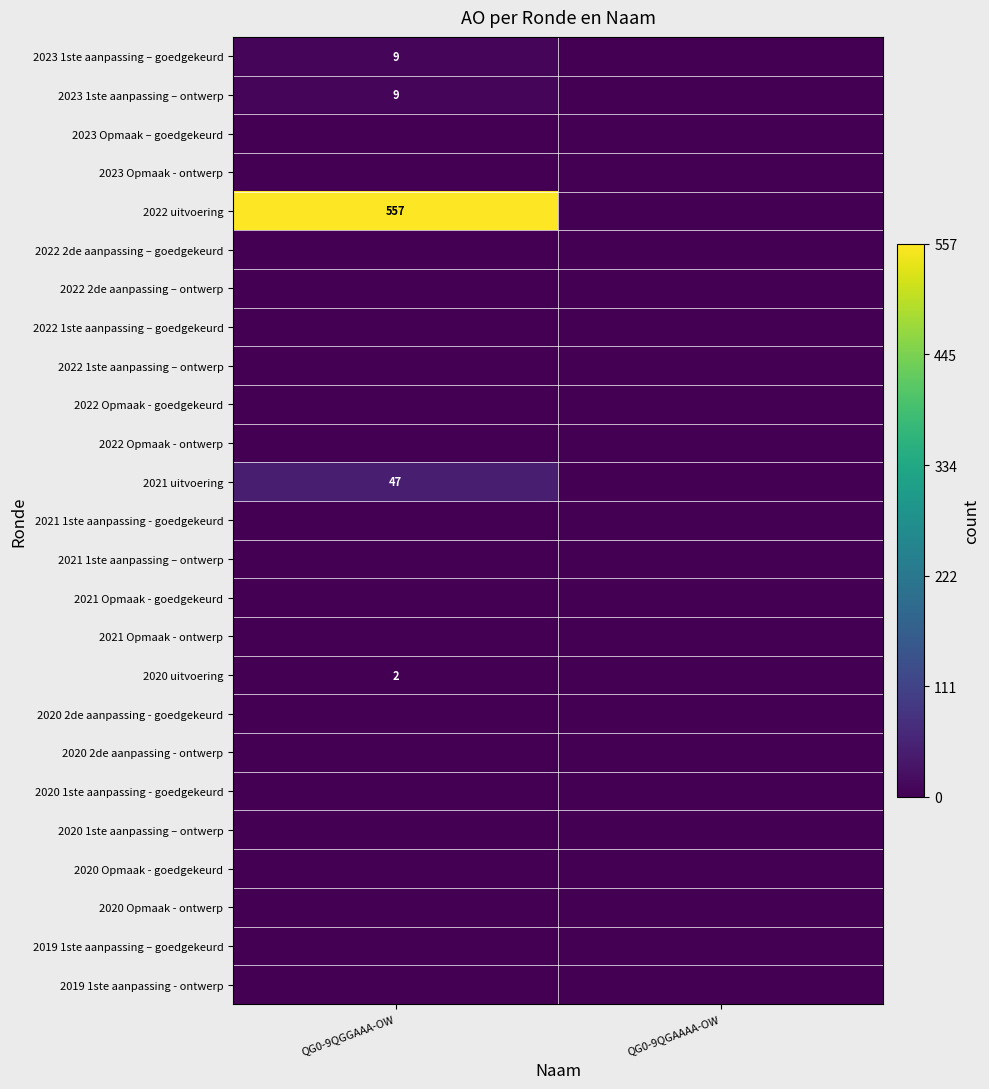

Between QG0-9QGGAAA-OW and QG0-9QGAAAA-OW, which series saw the biggest shift?

2022 uitvoering